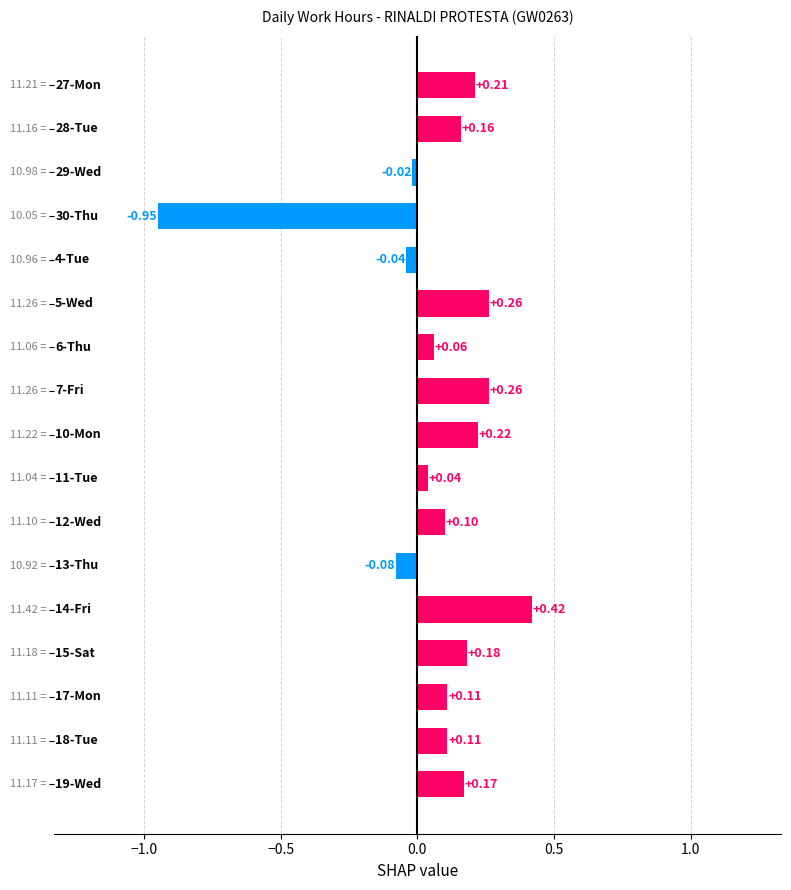

What is the difference between the maximum and minimum values?

1.4